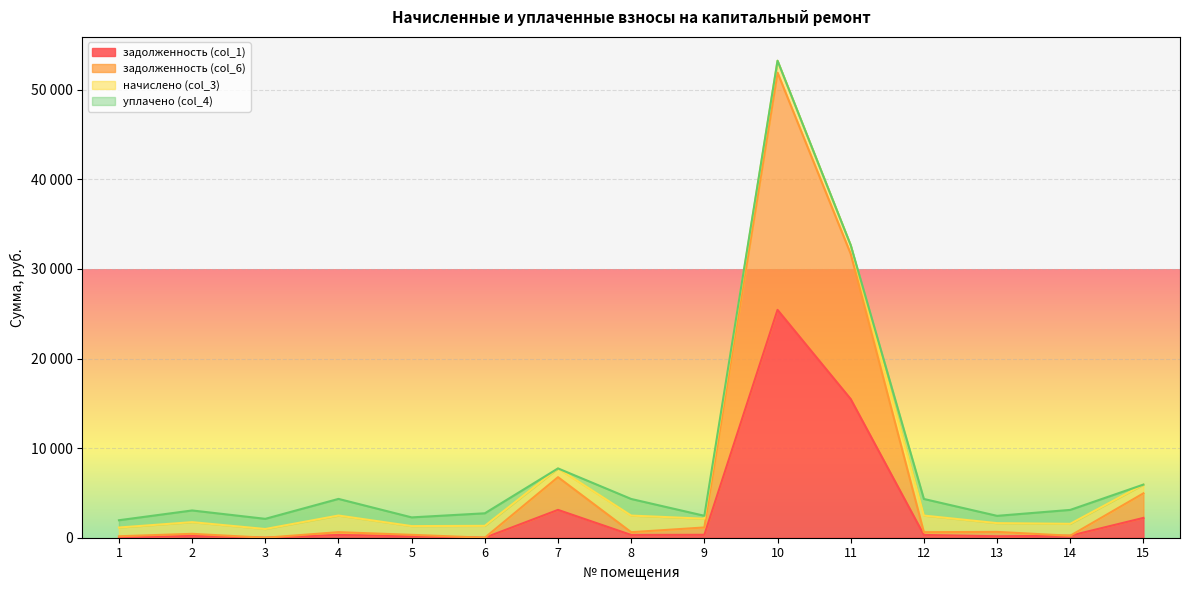

The value of задолженность (col_6) at 6 is 0.0. True or false?

True